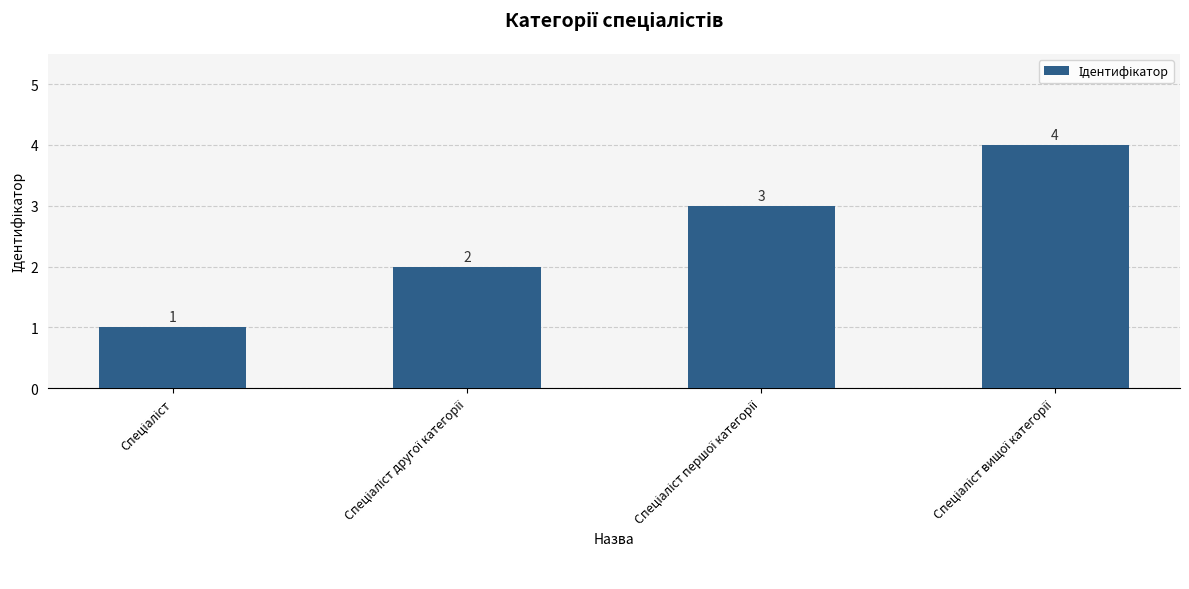

Count the values in the range 2 to 4.

3